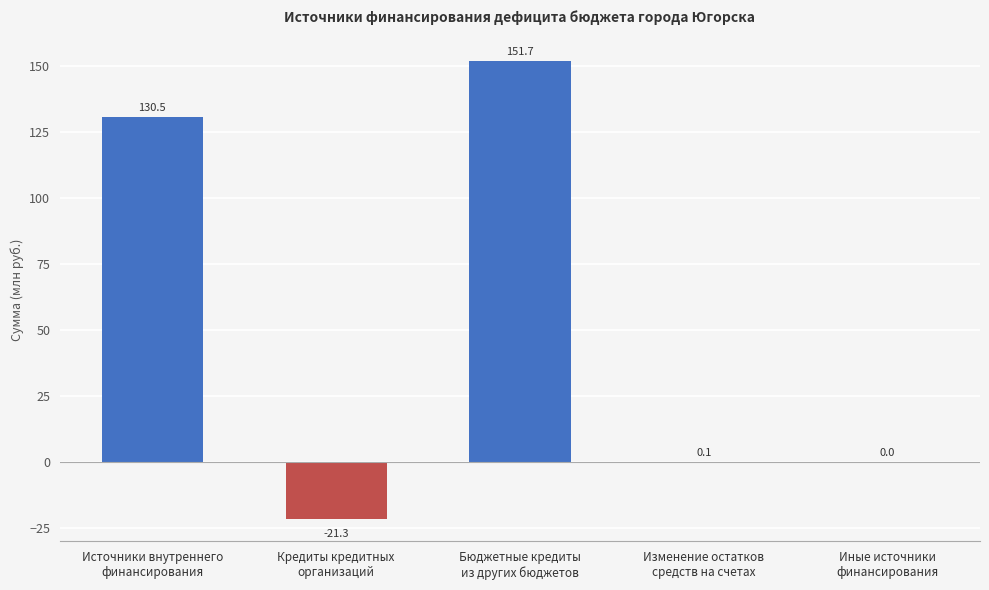

Reading right to left, list all the values displayed in this chart.

Иные источники
финансирования=0.0	Изменение остатков
средств на счетах=0.1	Бюджетные кредиты
из других бюджетов=151.7	Кредиты кредитных
организаций=-21.3	Источники внутреннего
финансирования=130.5